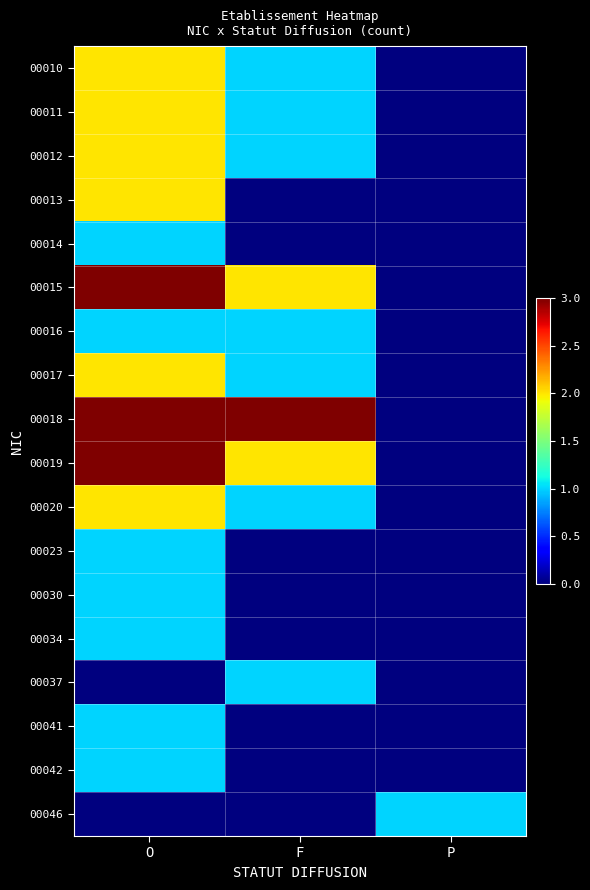

What is the spread (max minus min) of values at P?

1